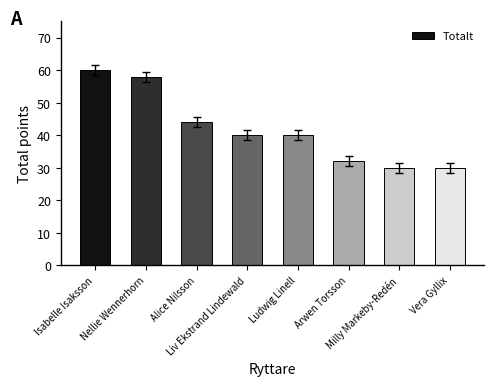

True or false: the data shows 23 at Ludwig Linell.

False